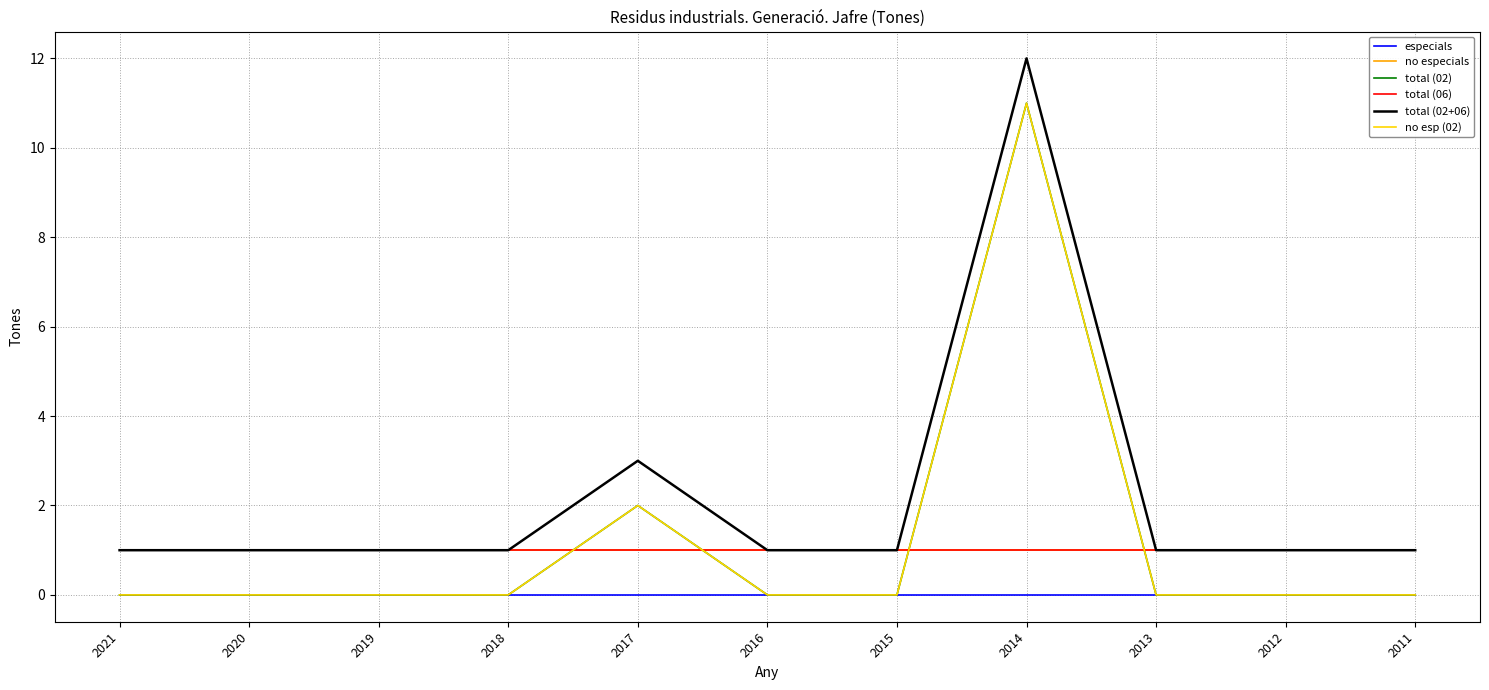

Reading right to left, transcribe all the data shown in this chart.

especials: 2011=0	2012=0	2013=0	2014=0	2015=0	2016=0	2017=0	2018=0	2019=0	2020=0	2021=0
no especials: 2011=1	2012=1	2013=1	2014=1	2015=1	2016=1	2017=1	2018=1	2019=1	2020=1	2021=1
total (02): 2011=0	2012=0	2013=0	2014=11	2015=0	2016=0	2017=2	2018=0	2019=0	2020=0	2021=0
total (06): 2011=1	2012=1	2013=1	2014=1	2015=1	2016=1	2017=1	2018=1	2019=1	2020=1	2021=1
total (02+06): 2011=1	2012=1	2013=1	2014=12	2015=1	2016=1	2017=3	2018=1	2019=1	2020=1	2021=1
no esp (02): 2011=0	2012=0	2013=0	2014=11	2015=0	2016=0	2017=2	2018=0	2019=0	2020=0	2021=0